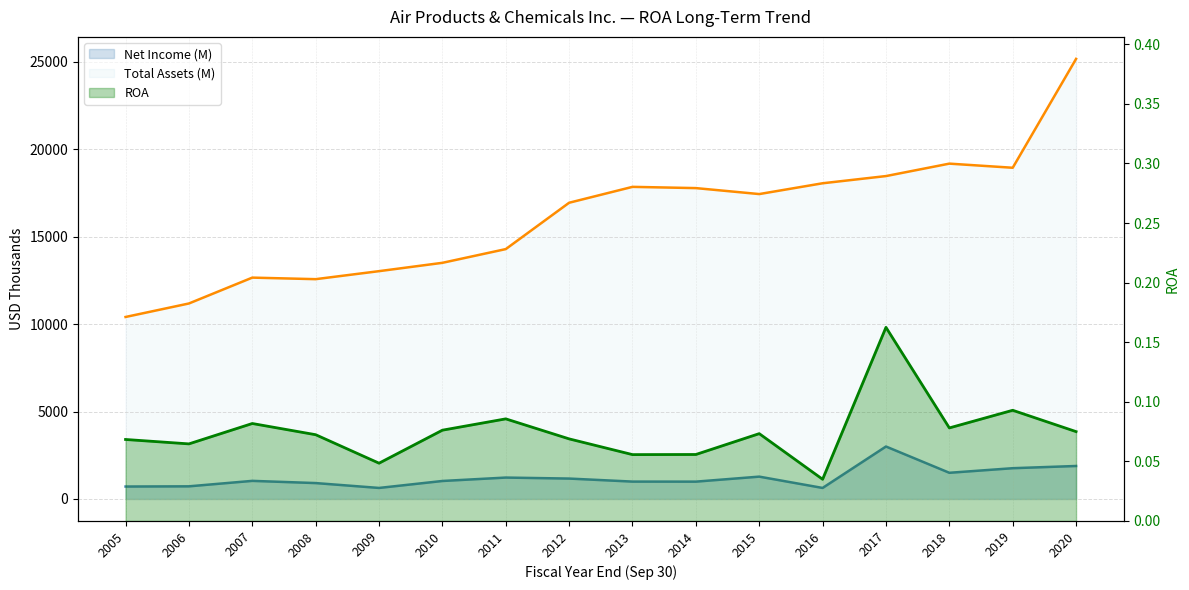

The Total Assets (thousands) series shows 9904.5 at 2017. True or false?

False